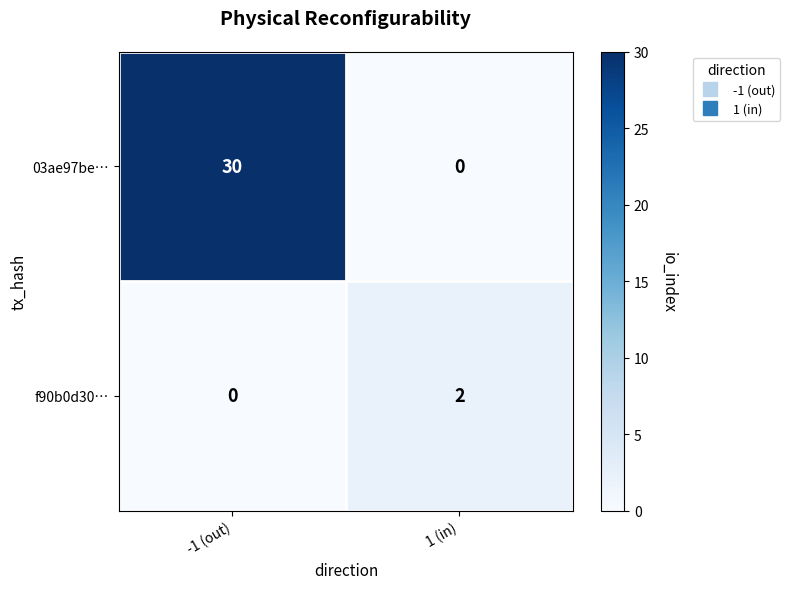

What is the difference between the maximum and minimum values in the 03ae97be… series?

30